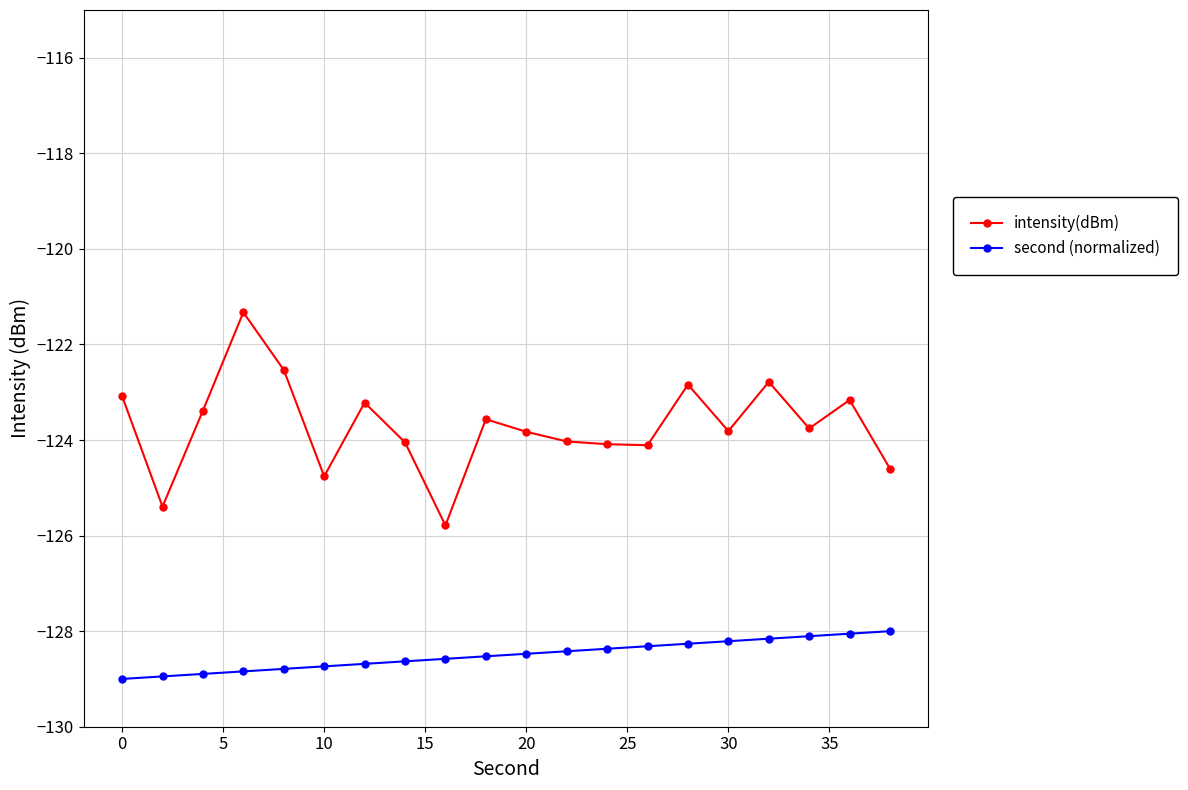

Which series has the largest range (max minus min)?

intensity(dBm)